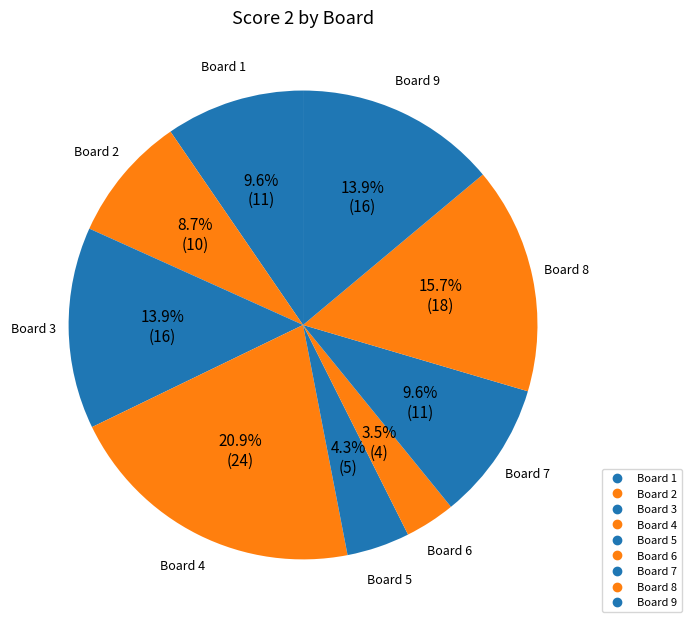

Which slice is the largest?

4